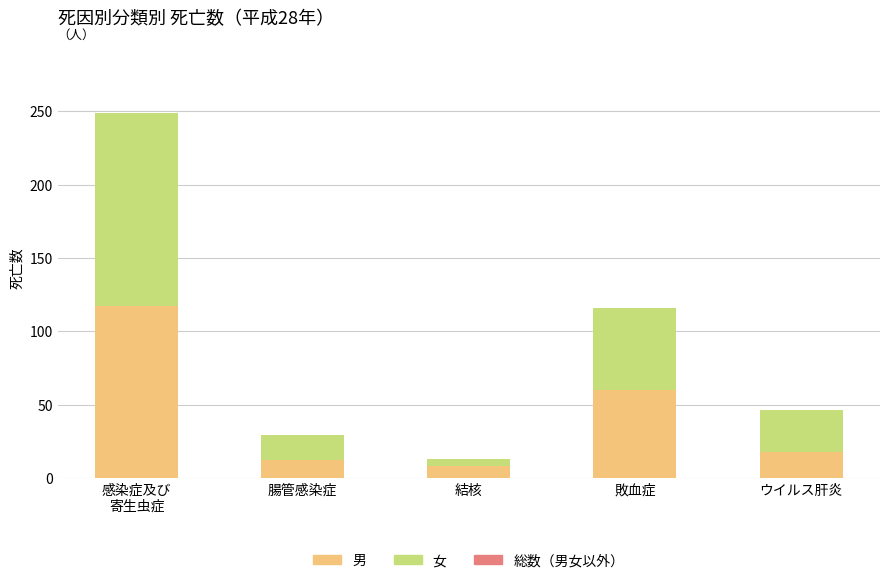

Is it true that 男 equals 87 at 敗血症?

False